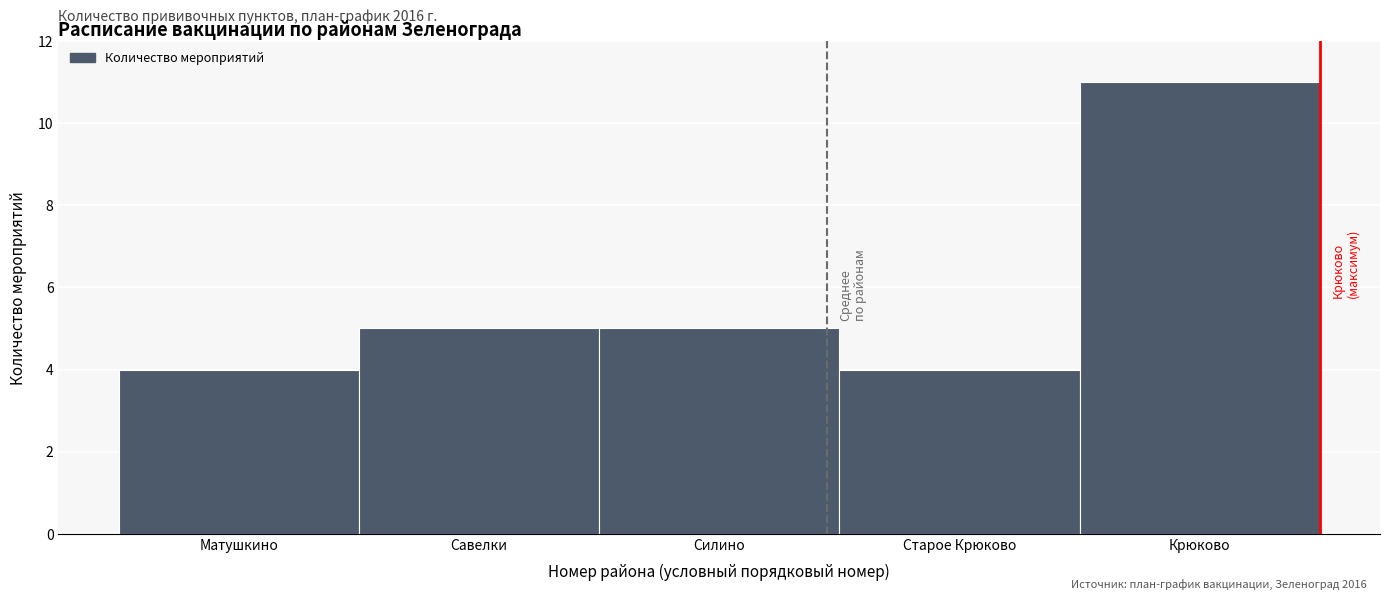

Reading right to left, extract all data points from this chart.

Крюково=11	Старое Крюково=4	Силино=5	Савелки=5	Матушкино=4